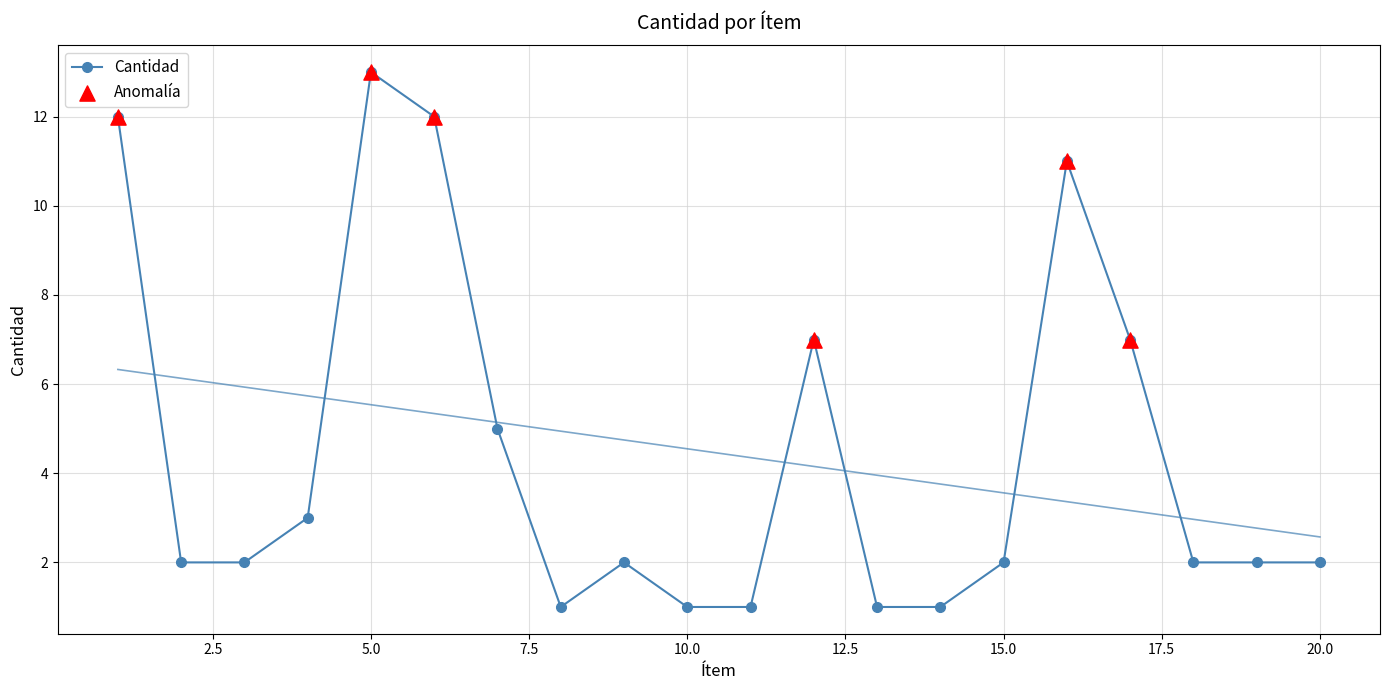

What is the ratio of the value at 3 to the value at 5?

0.2